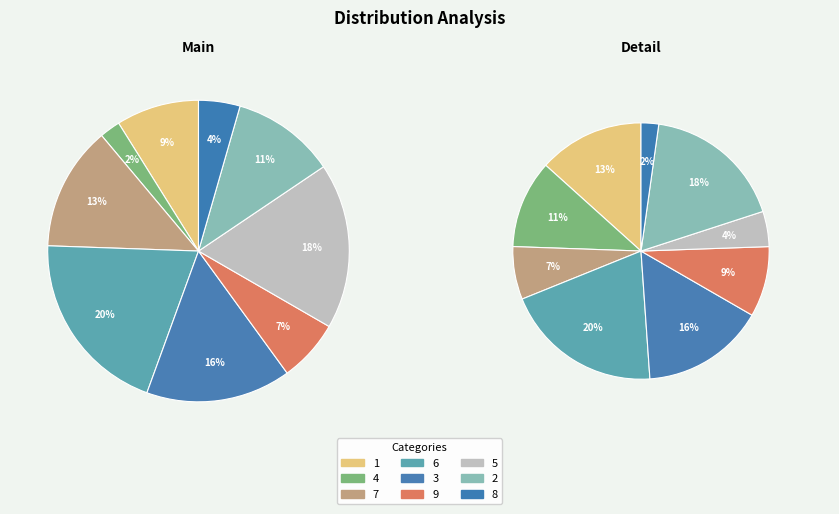

Rank the categories by value from lowest to highest.

4, 8, 9, 1, 2, 7, 3, 5, 6